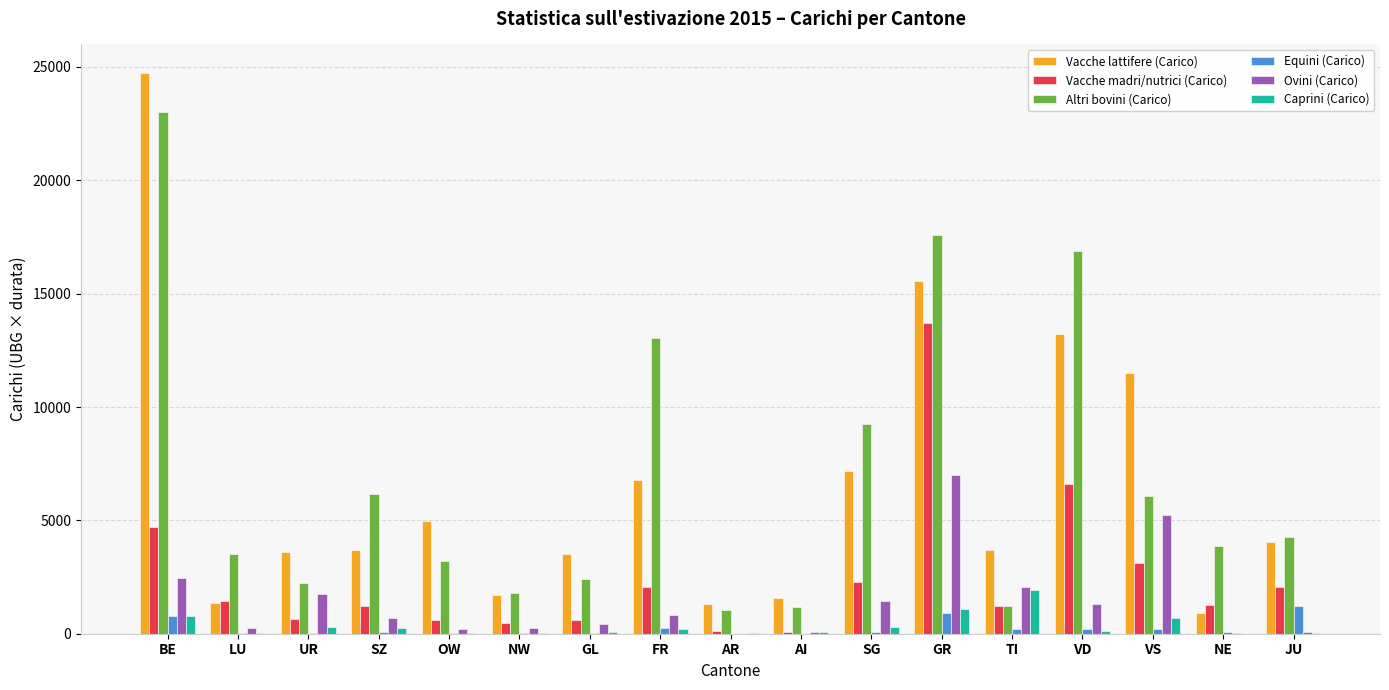

What is the total value across all series at UR?

8499